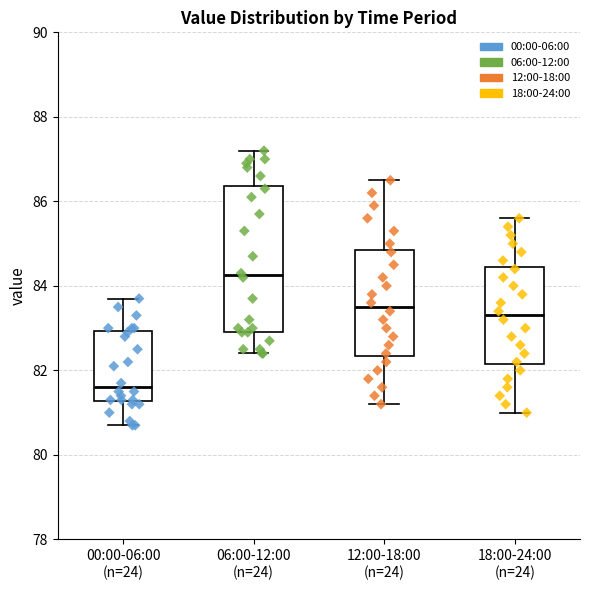

Reading left to right, read every box against the y-axis: the position of its median line, the range the box covers, and the ends of its whiskers. The values are not printed on the chart, so give them approximately, as read against the axis.

00:00-06:00 (n=24): median 81.6, box 81.2 to 83.0, whiskers 80.8 to 83.8
06:00-12:00 (n=24): median 84.2, box 83.0 to 86.4, whiskers 82.4 to 87.2
12:00-18:00 (n=24): median 83.6, box 82.4 to 84.8, whiskers 81.2 to 86.6
18:00-24:00 (n=24): median 83.4, box 82.2 to 84.4, whiskers 81.0 to 85.6